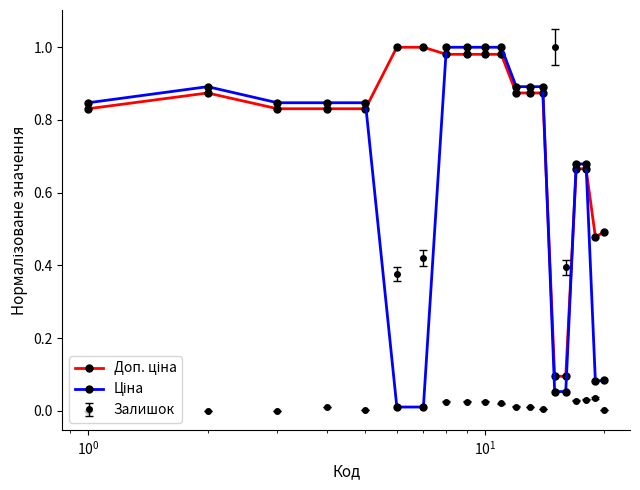

What is the sum of all Залишок values?

2.4